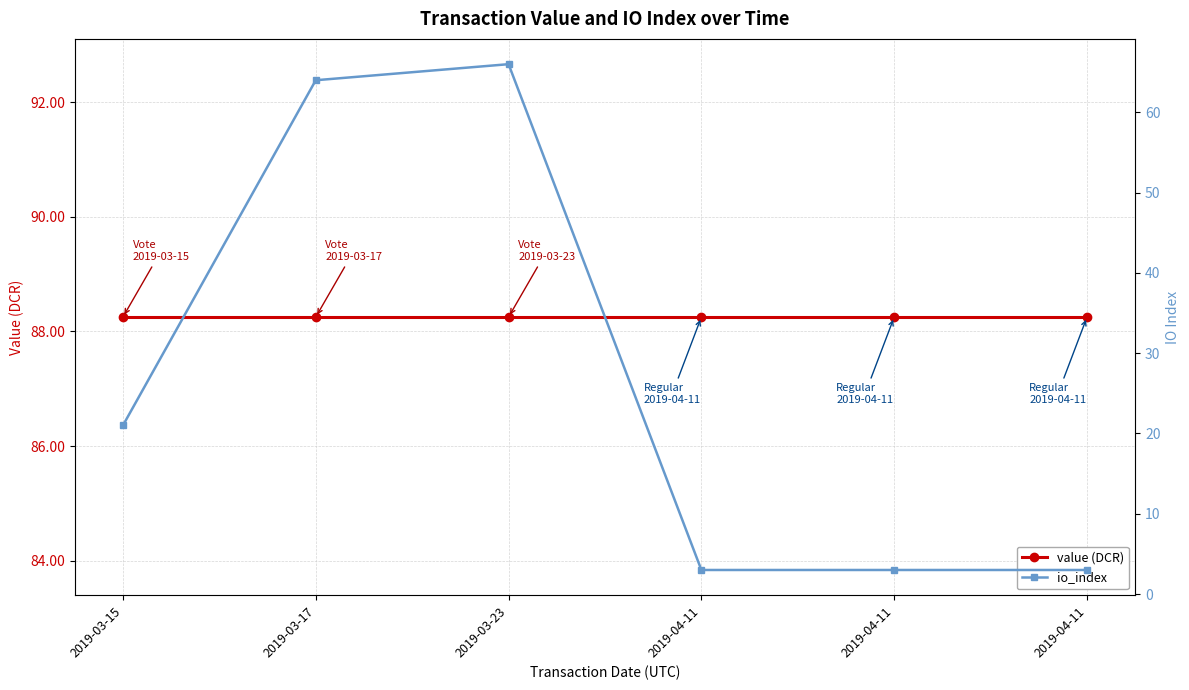

Count the number of data series in this chart.

2